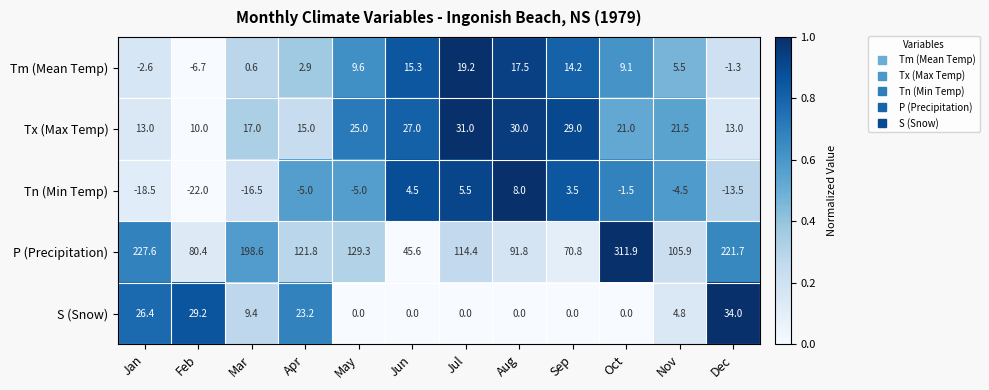

What is the total value across all series at Nov?

133.2